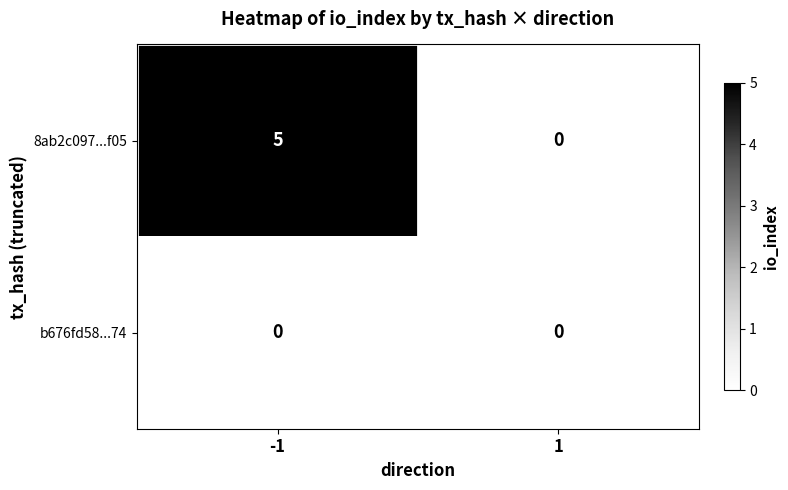

What is the difference between the maximum and minimum values in the 8ab2c097...f05 series?

5